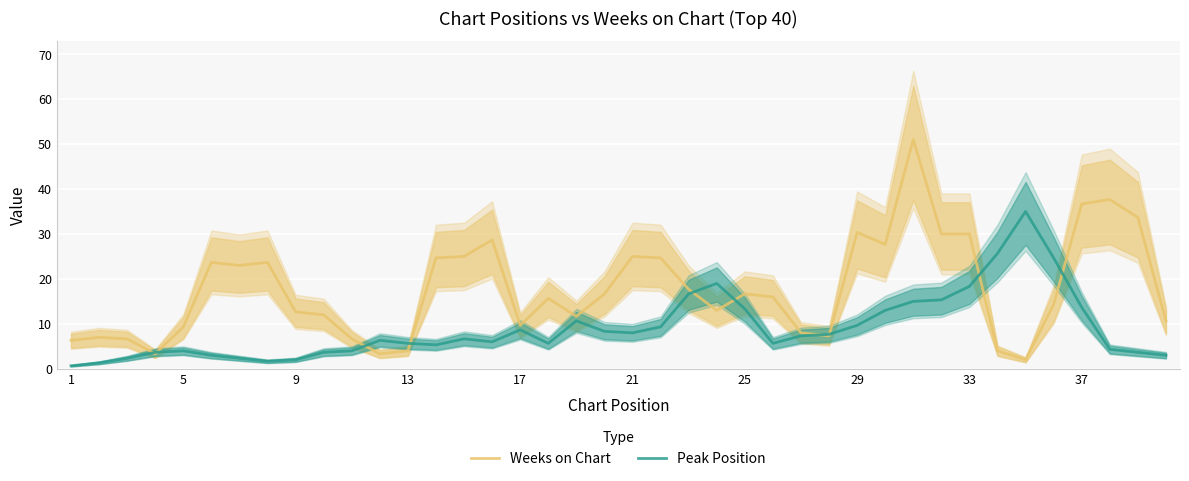

How many values in the Weeks on Chart series are below 16?

20